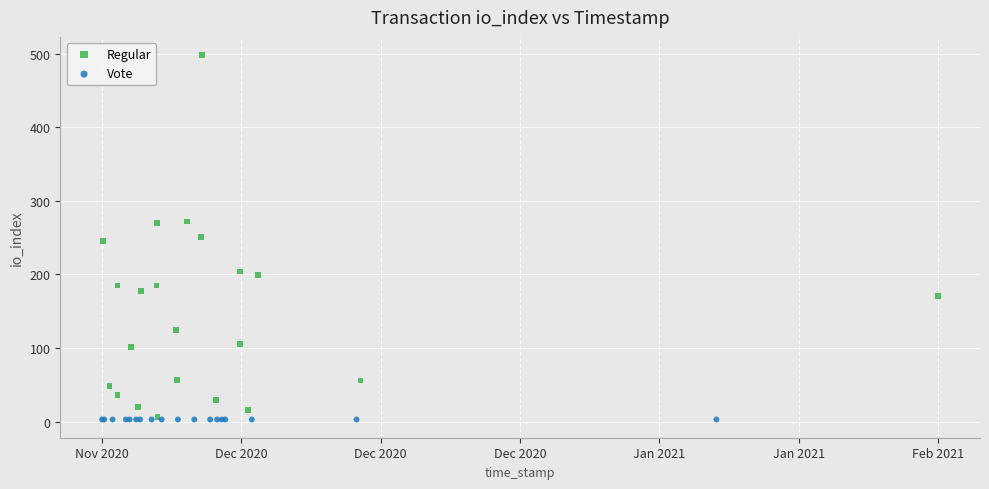

Which series contains the highest Y value?

Regular